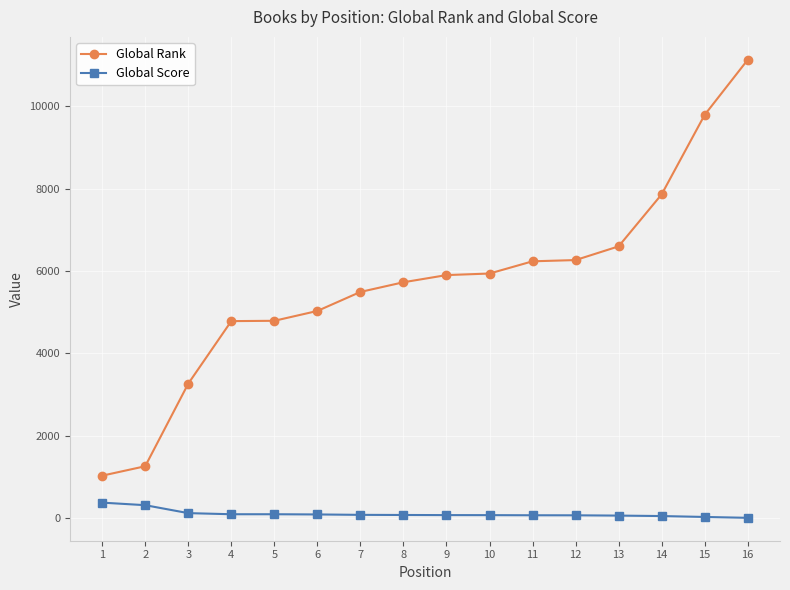

What is the sum of the Global Rank values at 15 and 13?

16385